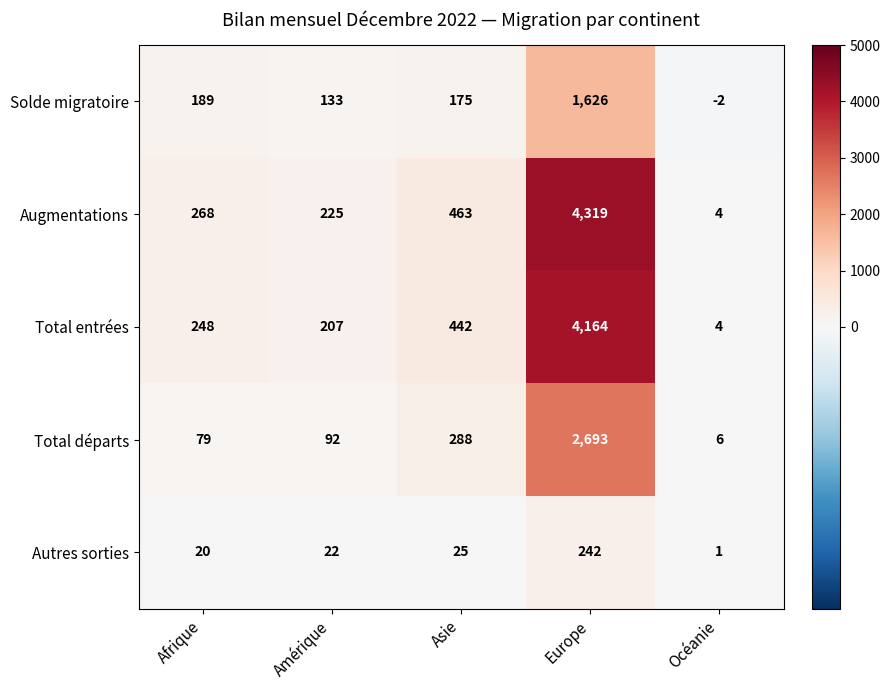

Count the number of data series in this chart.

5